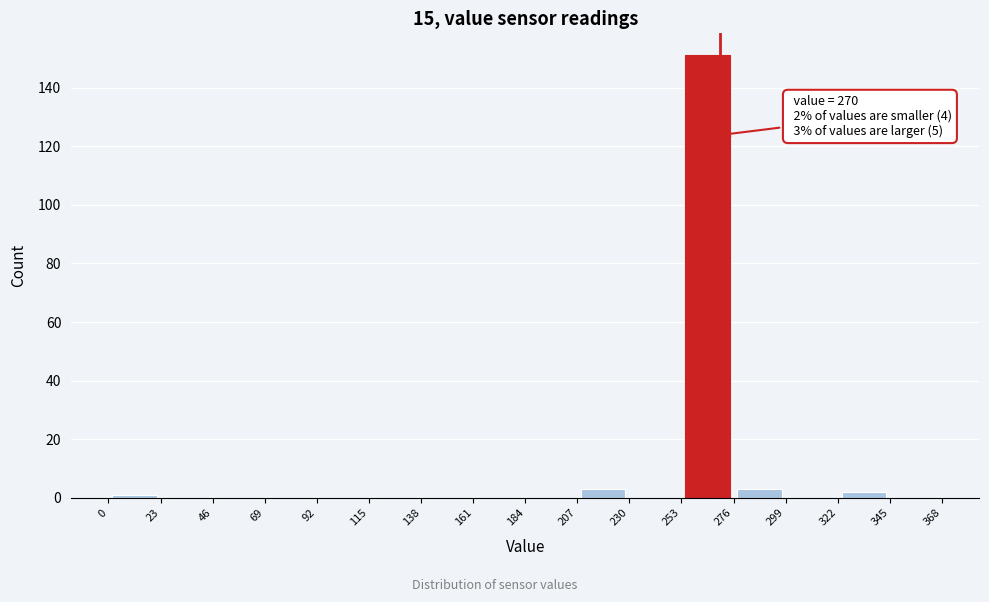

Which range on the x-axis has the tallest bar?

253 to 276